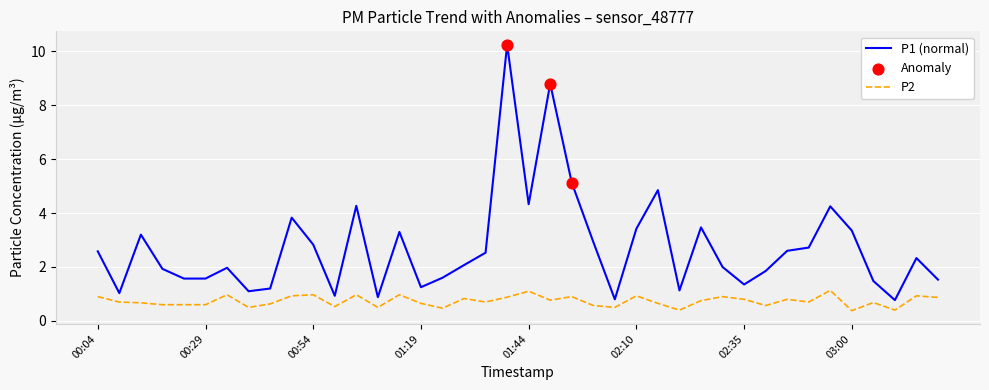

Which series has the largest range (max minus min)?

P1 (normal)